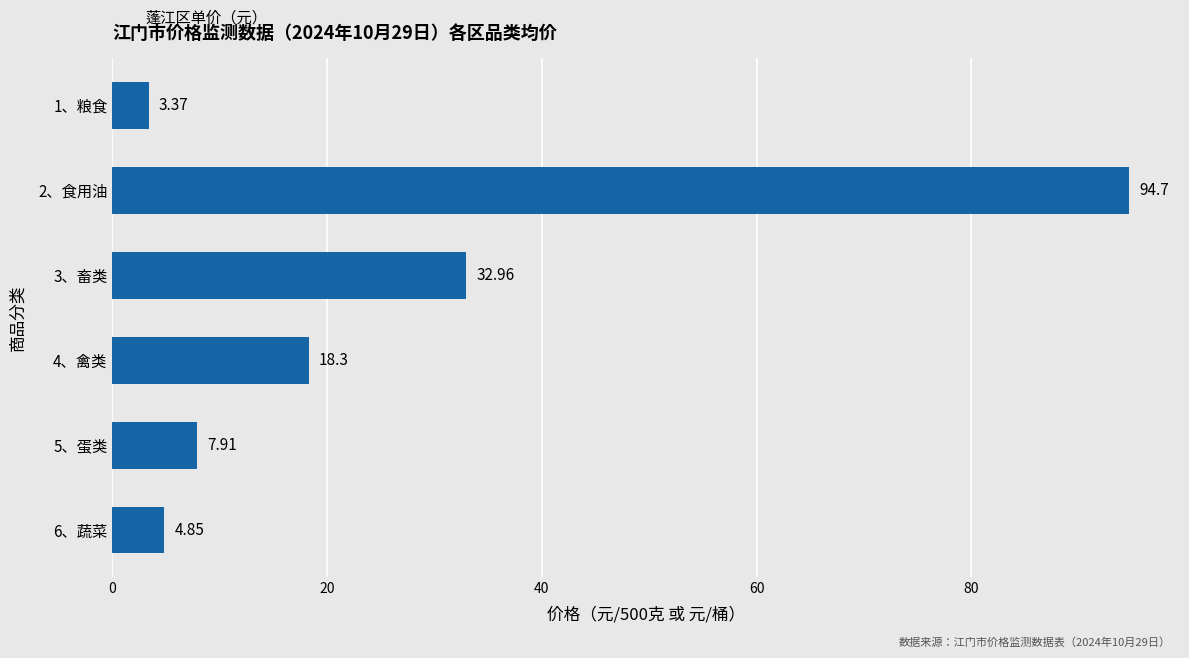

How many values exceed 18?

3